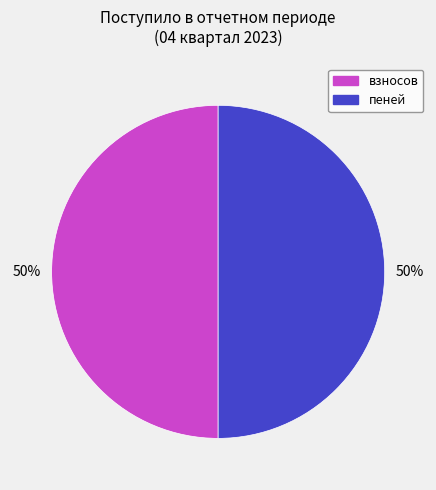

To the nearest percent, what is the average slice percentage?

50%